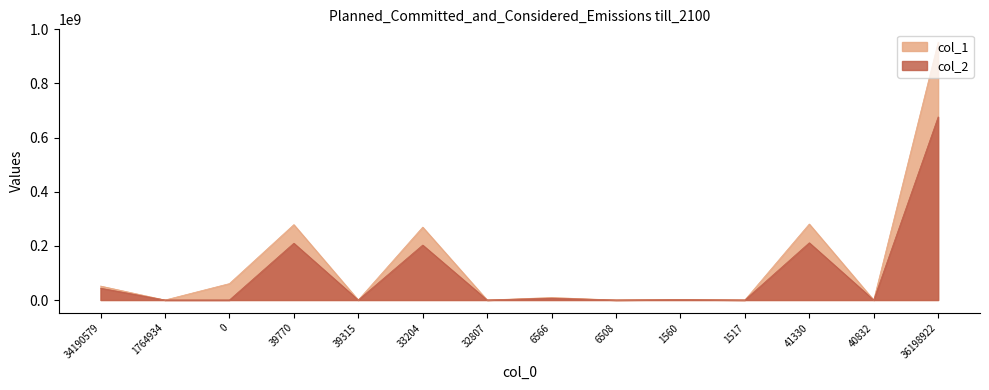

What is the label of the 8th point from the left?

6566